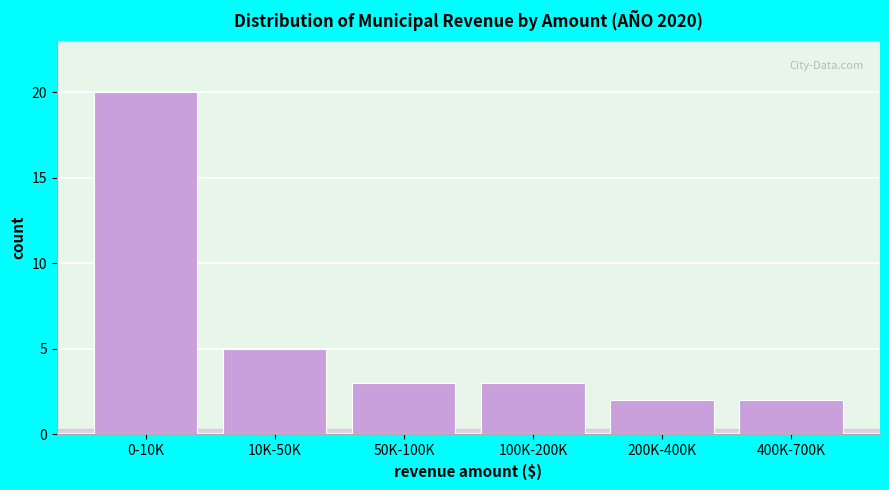

Reading left to right, what are all the values shown in this chart?

20	5	3	3	2	2